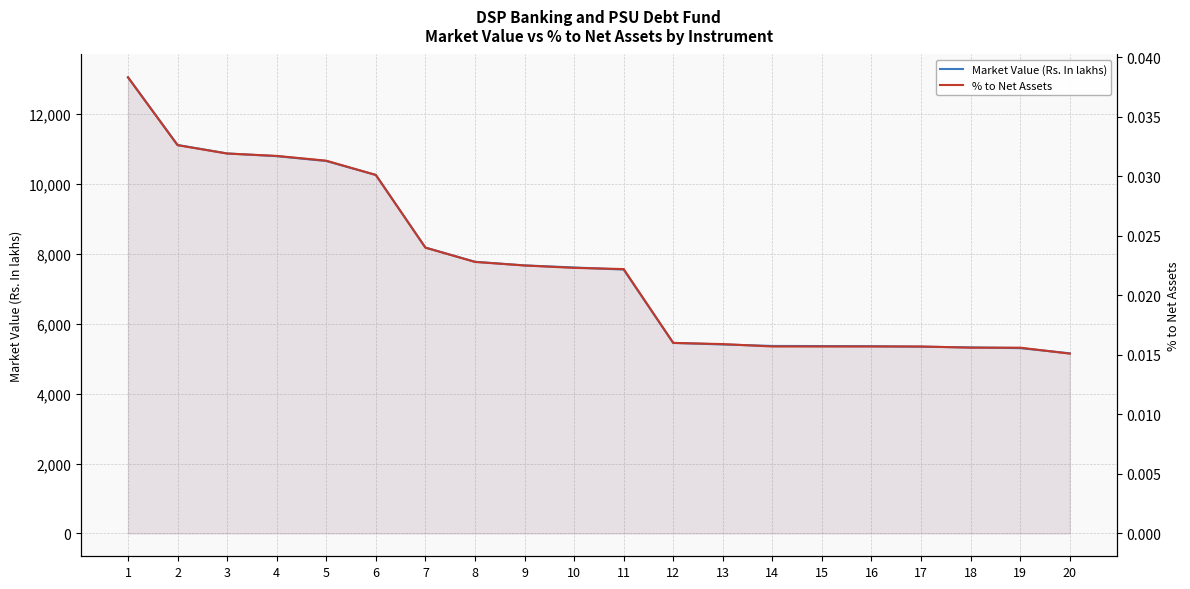

Is the value of % to Net Assets at 18 greater than the value of Market Value (Rs. In lakhs) at 20?

No